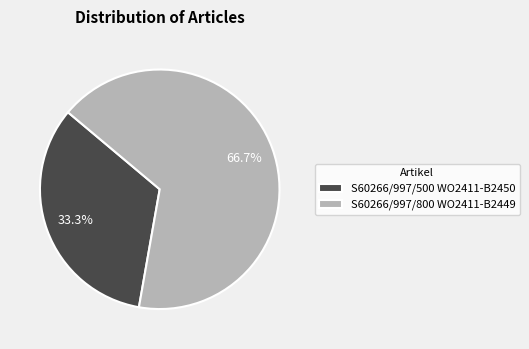

Is it true that S60266/997/500 WO2411-B2450 is 33% of the pie?

True